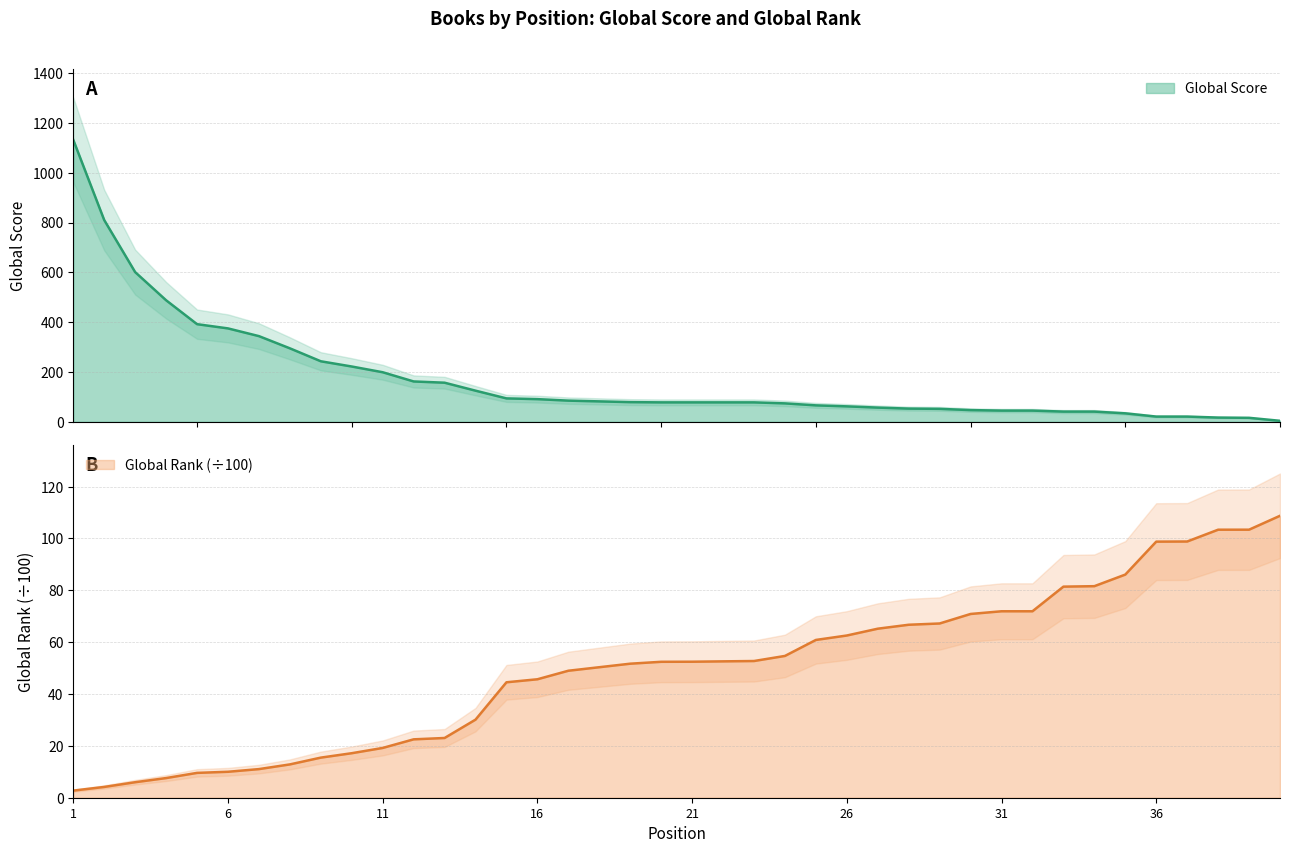

List the series in order of their peak value, highest first.

Global Score, Global Rank (÷100)